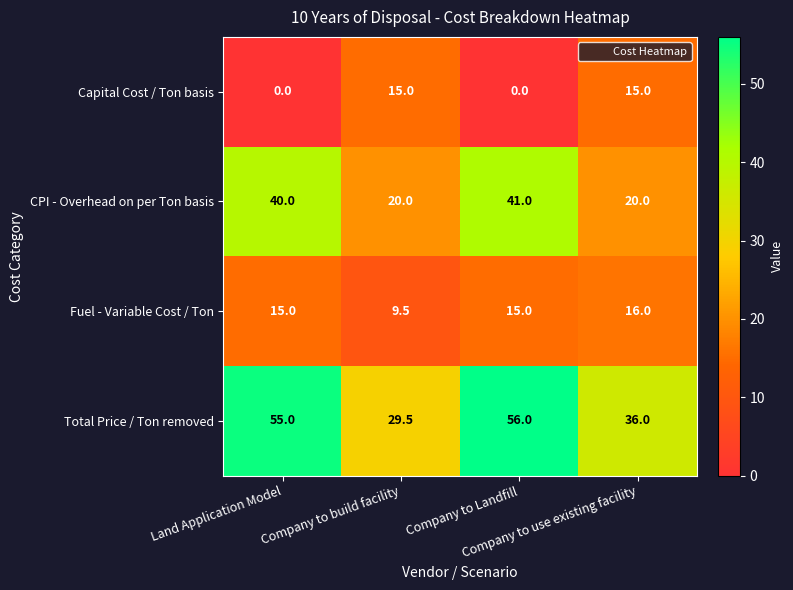

Which label corresponds to the largest value in the chart?

Company to Landfill